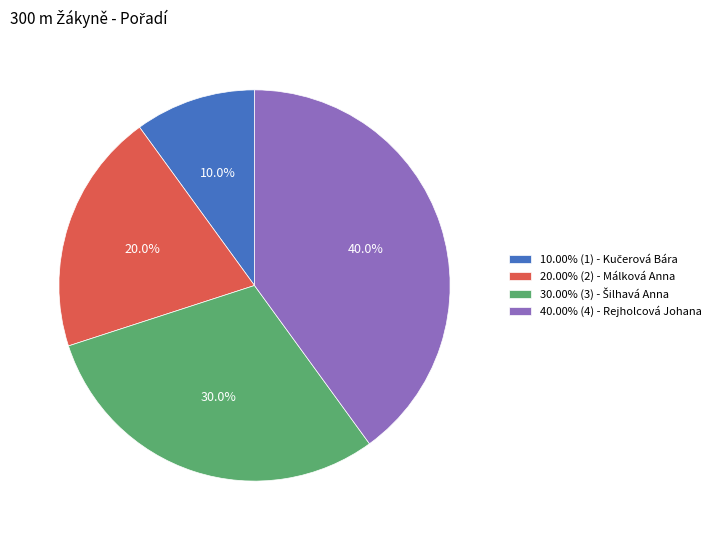

What is the ratio of the value at 20.00% (2) - Málková Anna to the value at 40.00% (4) - Rejholcová Johana?

0.5